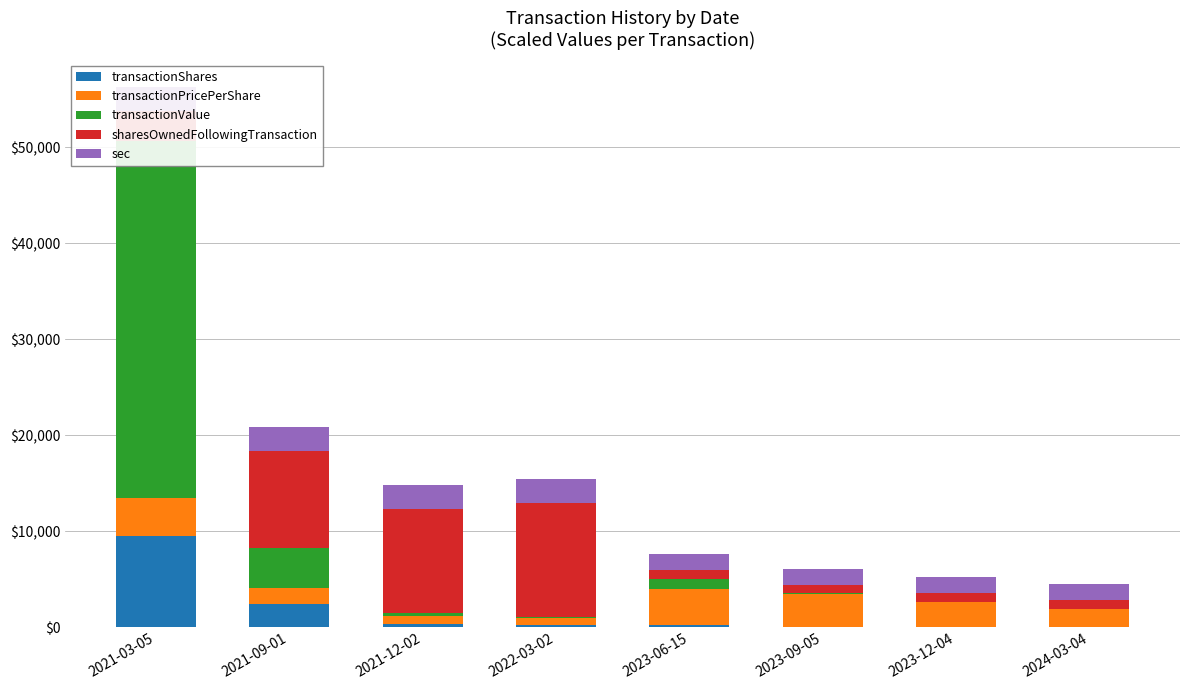

The transactionShares series shows 175.7 at 2022-03-02. True or false?

False